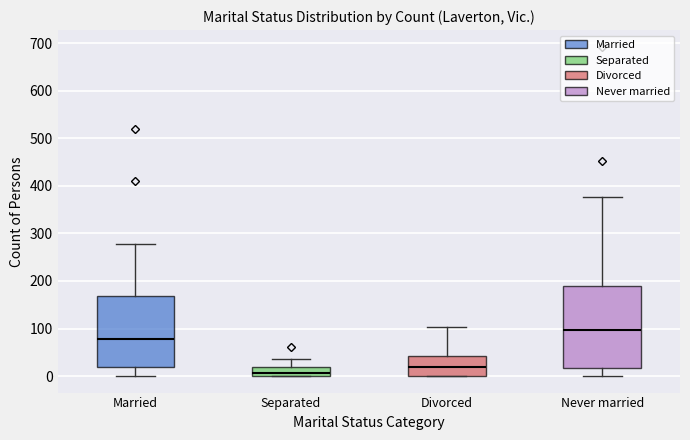

Reading left to right, read every box against the y-axis: the position of its median line, the range the box covers, and the ends of its whiskers. The values are not printed on the chart, so give them approximately, as read against the axis.

Married: median 80, box 20 to 170, whiskers 0 to 280
Separated: median 10, box 0 to 20, whiskers 0 to 40
Divorced: median 20, box 0 to 40, whiskers 0 to 100
Never married: median 100, box 20 to 190, whiskers 0 to 380